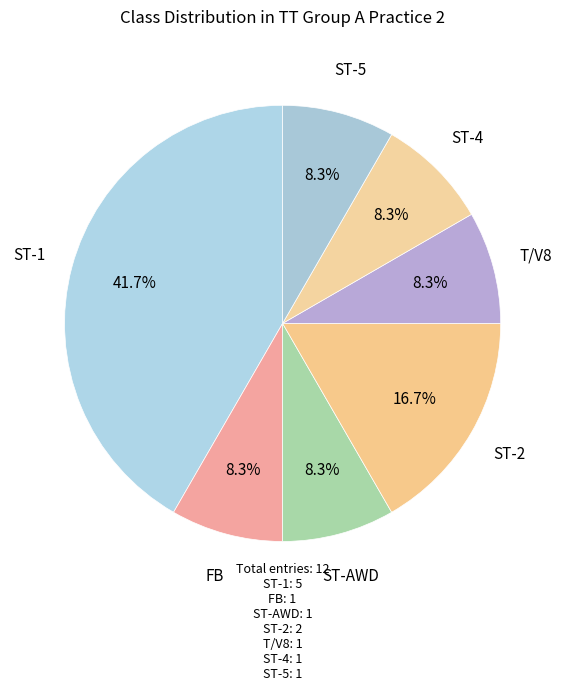

Does ST-2 account for over 50% of the chart?

No